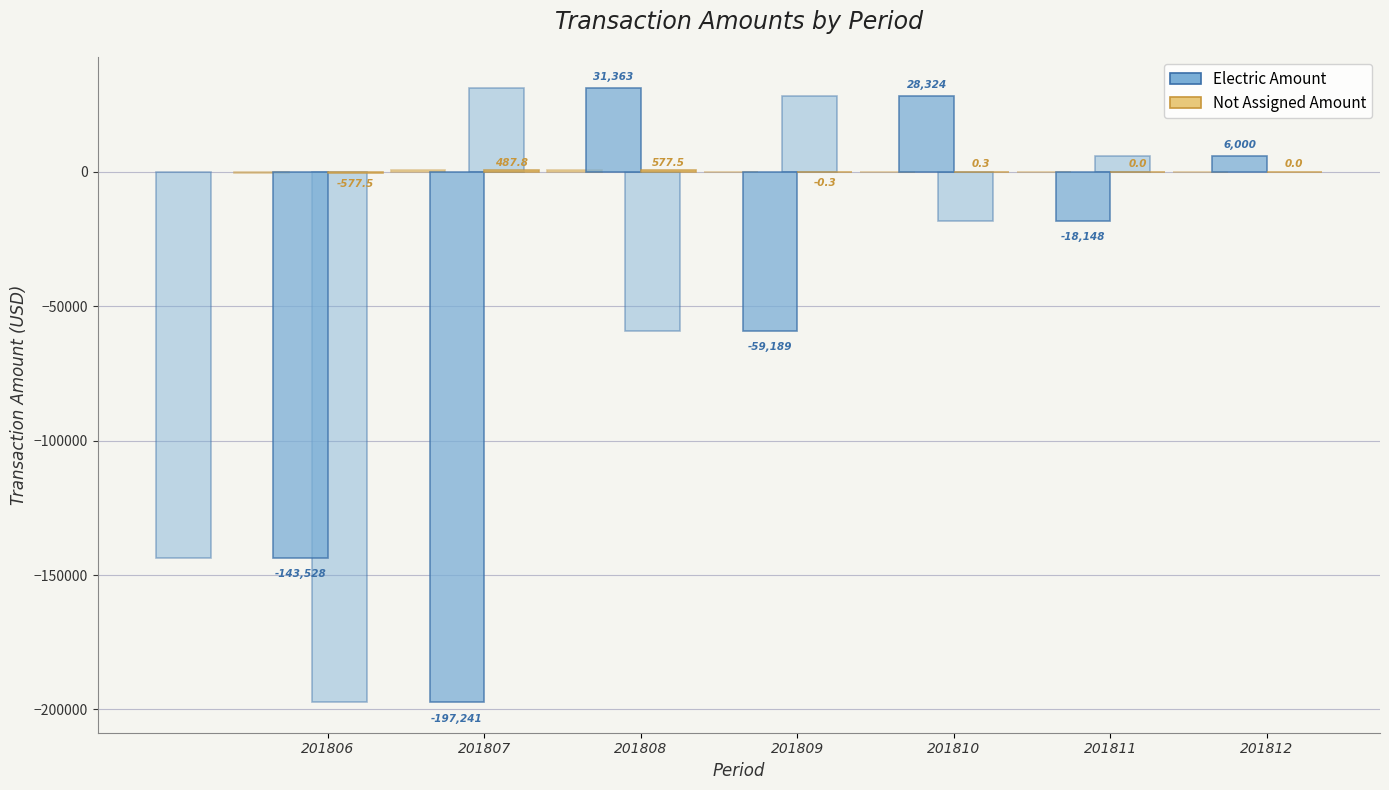

What is the difference between the Not Assigned Amount values at 201810 and 201807?

487.5